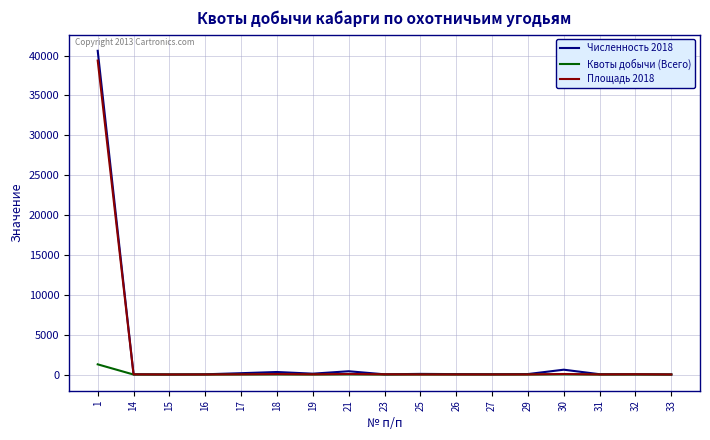

Between 1 and 15, which series saw the biggest shift?

Численность 2018